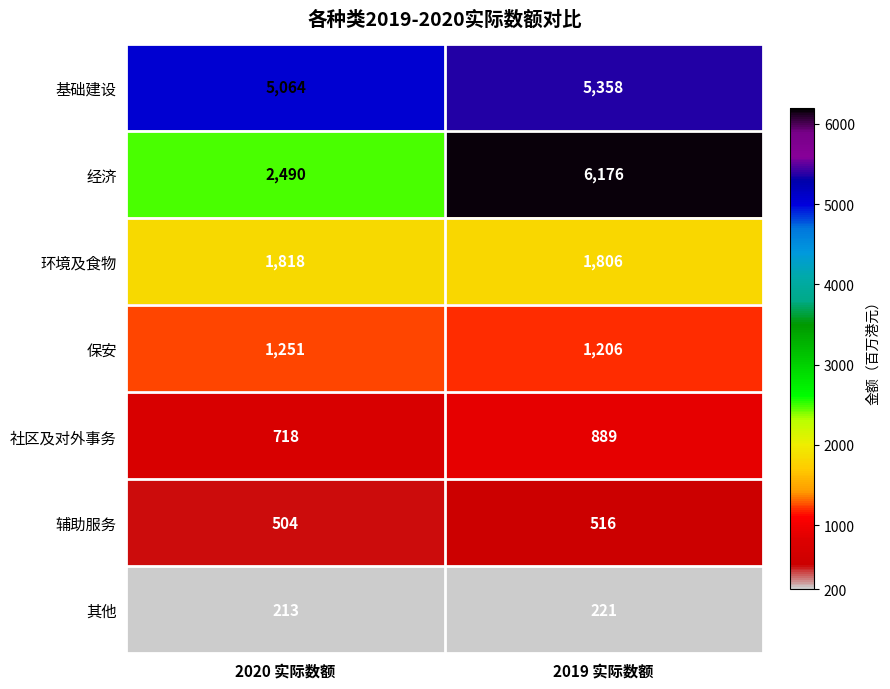

Is it true that 基础建设 equals 5064 at 2020 实际数额?

True